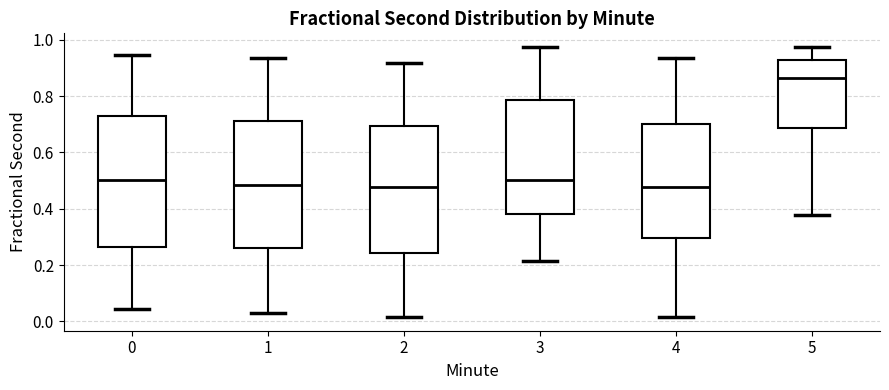

Reading left to right, transcribe this box plot: for each box, give where its median line is, the range the box spans, and where its two whiskers end, as read against the y-axis. The values are not printed on the chart, so give them approximately, as read against the axis.

0: median 0.50, box 0.26 to 0.72, whiskers 0.04 to 0.94
1: median 0.48, box 0.26 to 0.72, whiskers 0.02 to 0.94
2: median 0.48, box 0.24 to 0.70, whiskers 0.02 to 0.92
3: median 0.50, box 0.38 to 0.78, whiskers 0.22 to 0.98
4: median 0.48, box 0.30 to 0.70, whiskers 0.02 to 0.94
5: median 0.86, box 0.68 to 0.92, whiskers 0.38 to 0.98